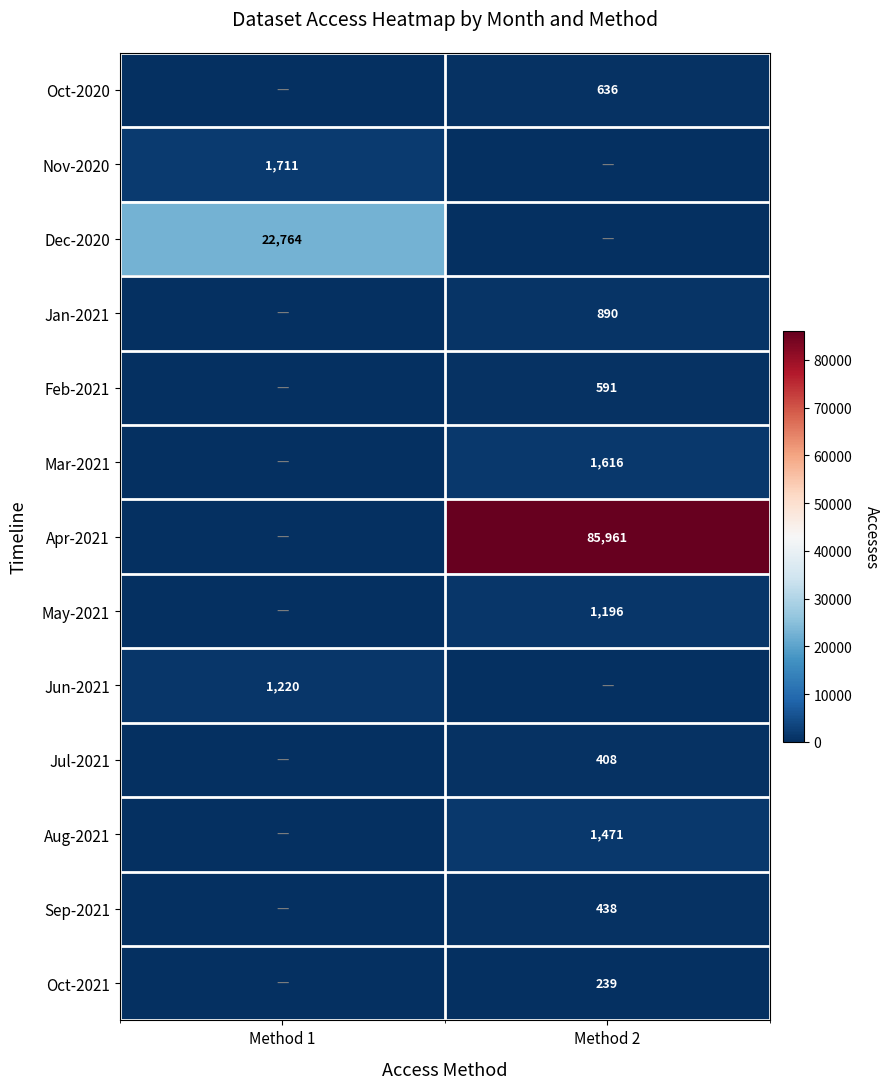

The Apr-2021 series shows 122398 at Method 2. True or false?

False